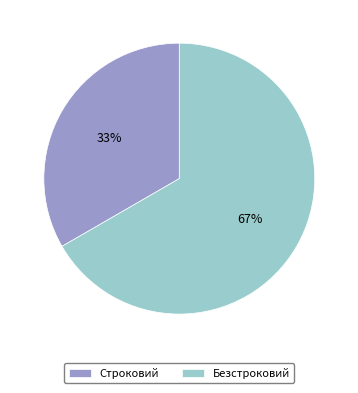

To the nearest percent, what is the average slice percentage?

50%